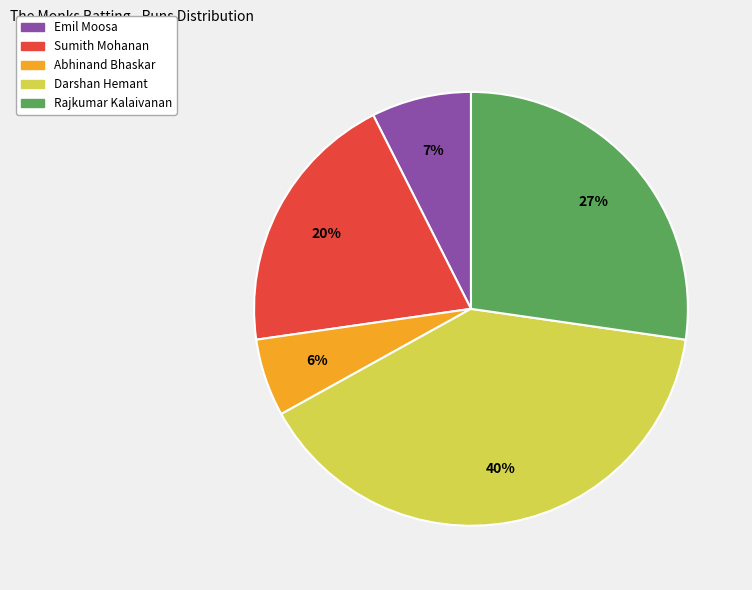

Count the number of slices in the pie.

5